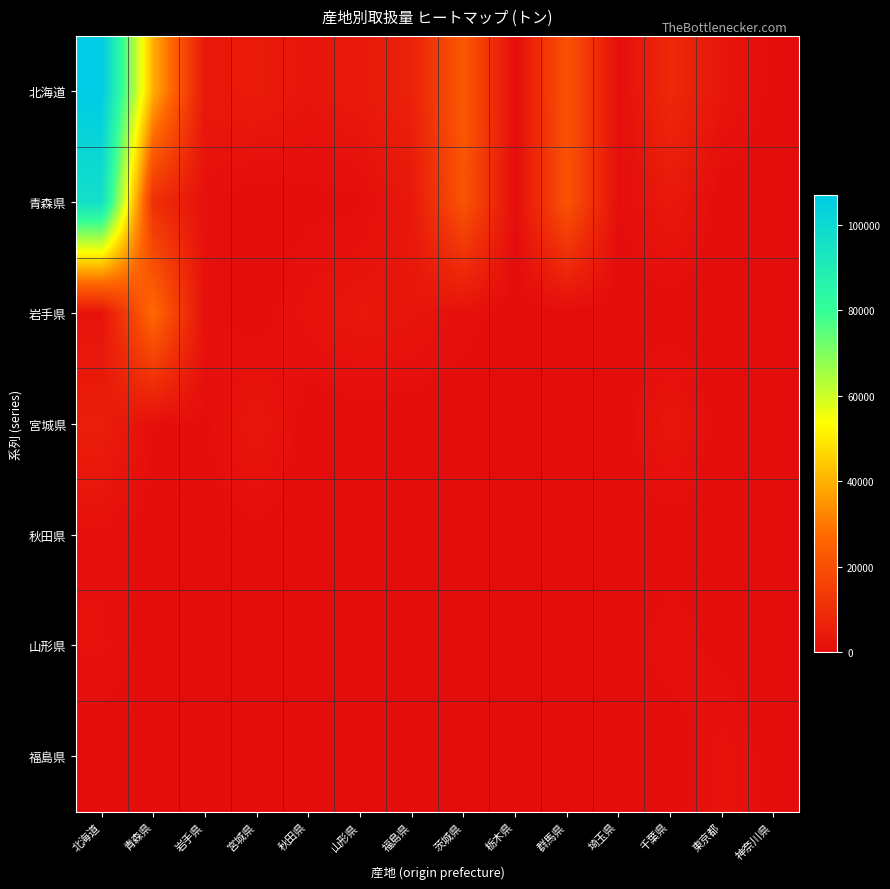

At which category does the chart reach its peak across all series?

北海道